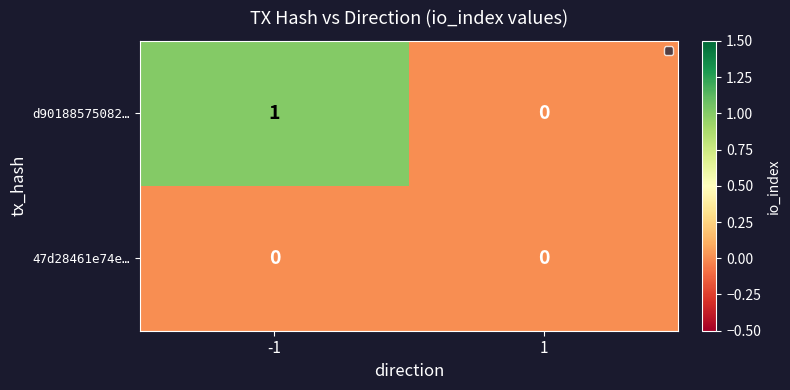

At -1, list the series in order from largest to smallest.

d90188575082…, 47d28461e74e…